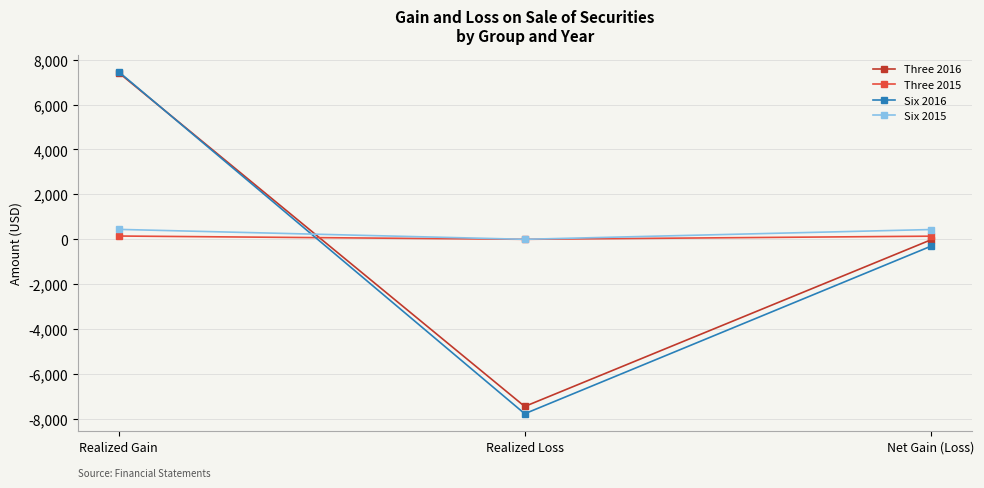

The value of Three 2016 at Net Gain (Loss) is -30. True or false?

True